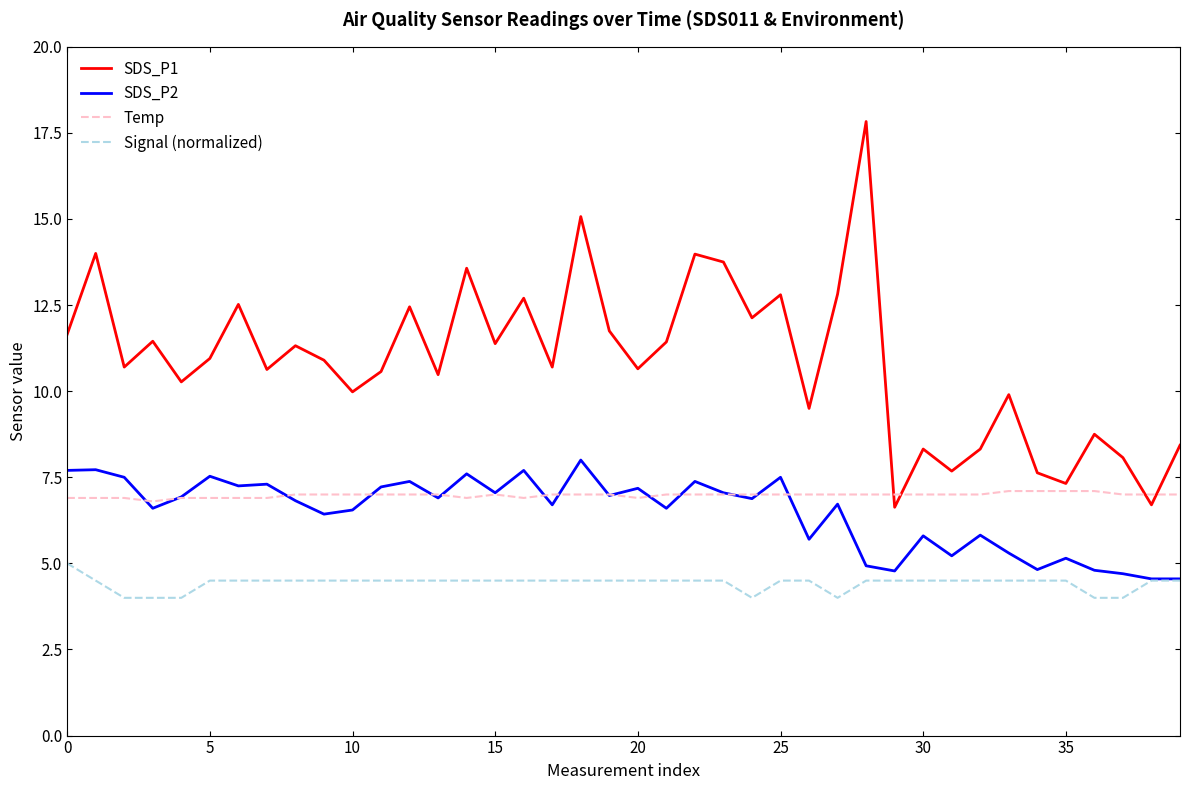

What is the maximum value shown in the chart?

17.8